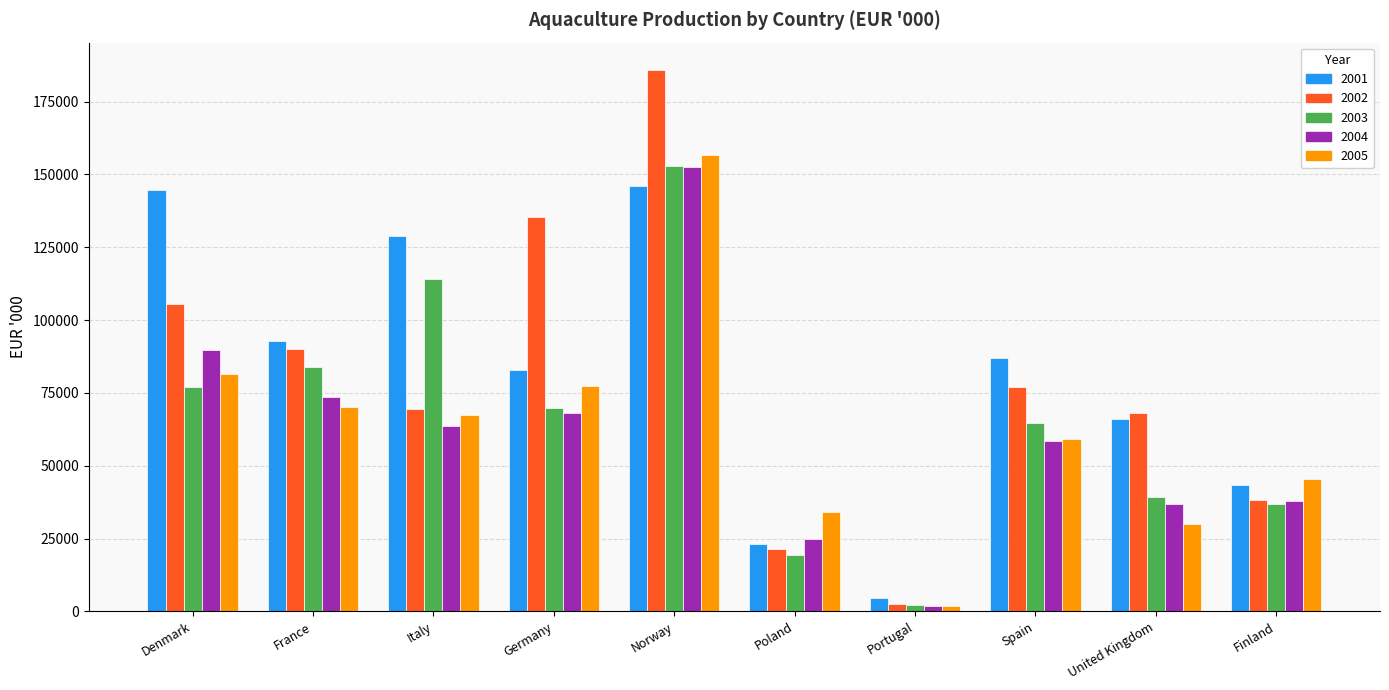

Is the value of 2004 at Denmark greater than the value of 2005 at Portugal?

Yes